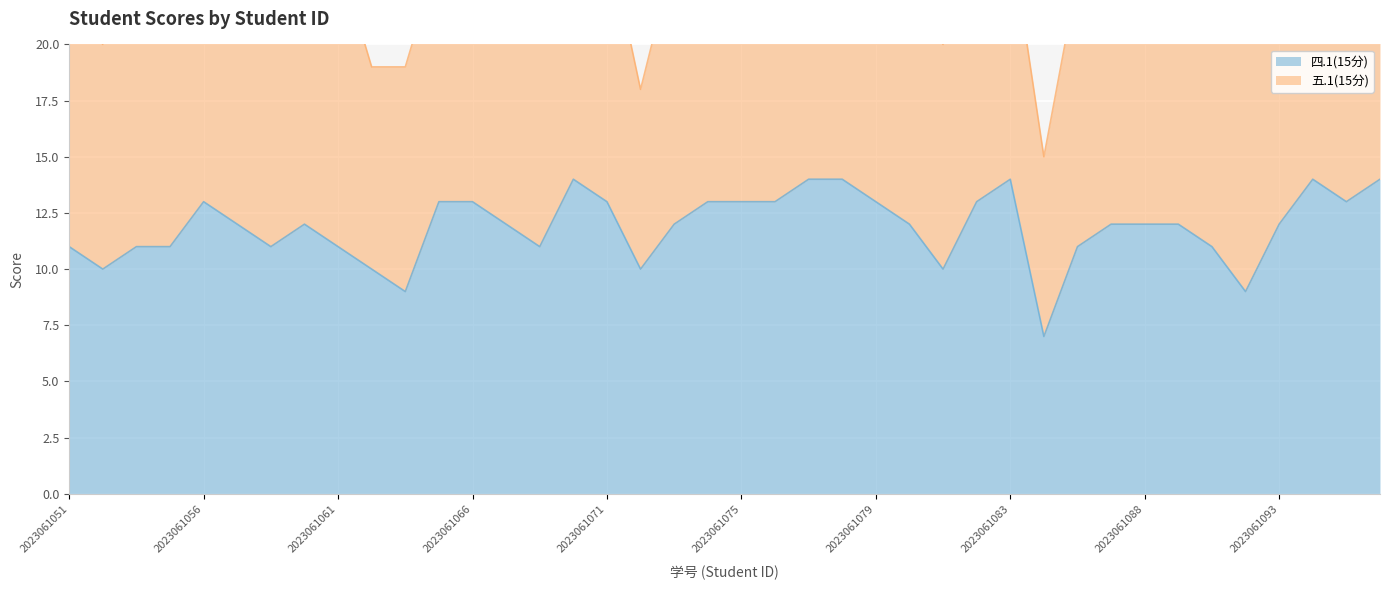

At which category does the data reach its first local peak?

2023061056